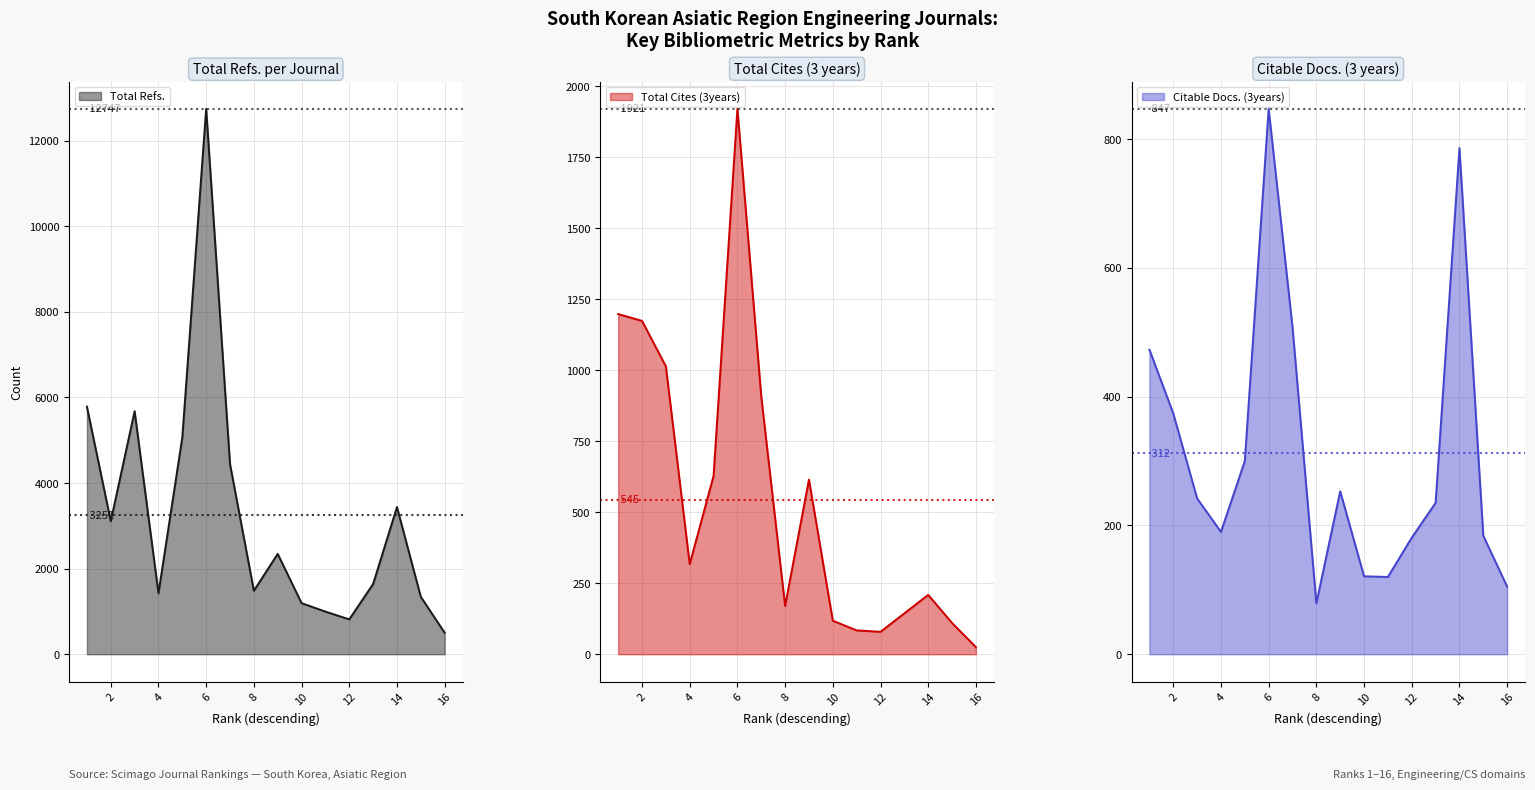

True or false: Total Refs. has a value of 1338 at 2.

False